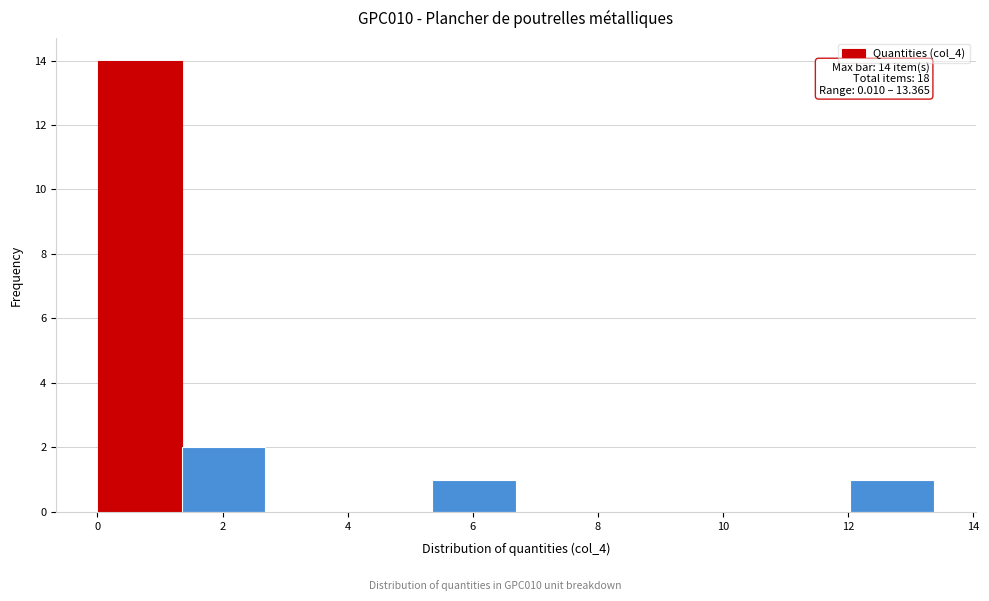

Over which range of the x-axis is the bar tallest?

0.0 to 1.4